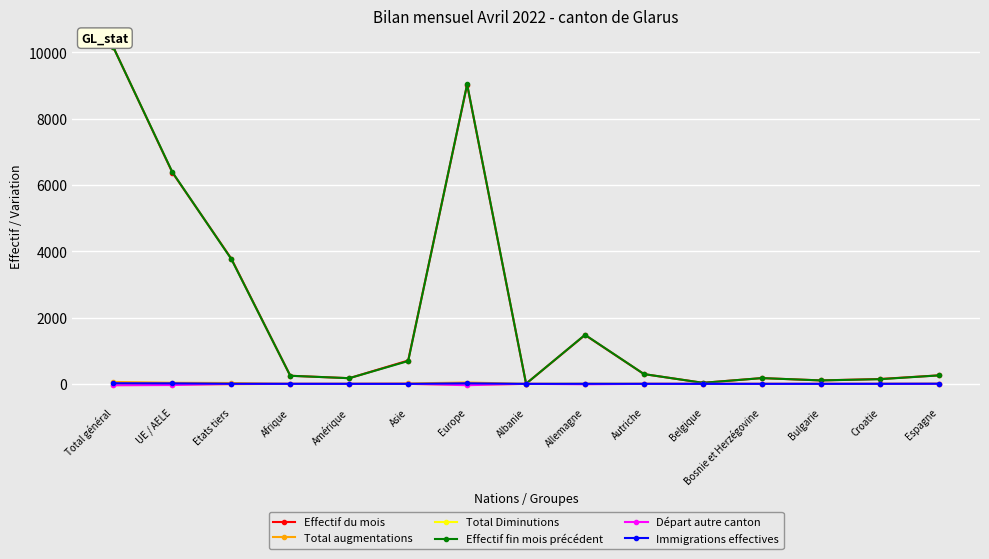

What is the label of the 8th point from the right?

Albanie